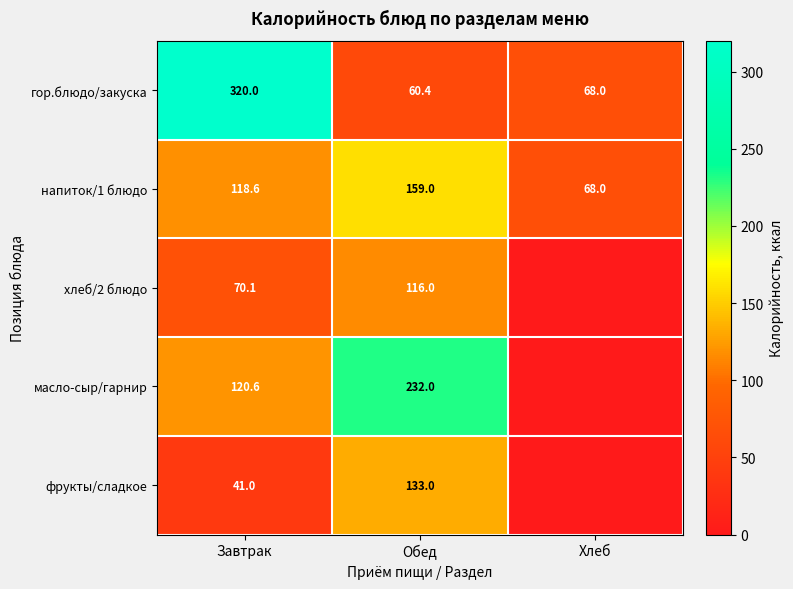

Is it true that фрукты/сладкое equals 133.0 at Обед?

True